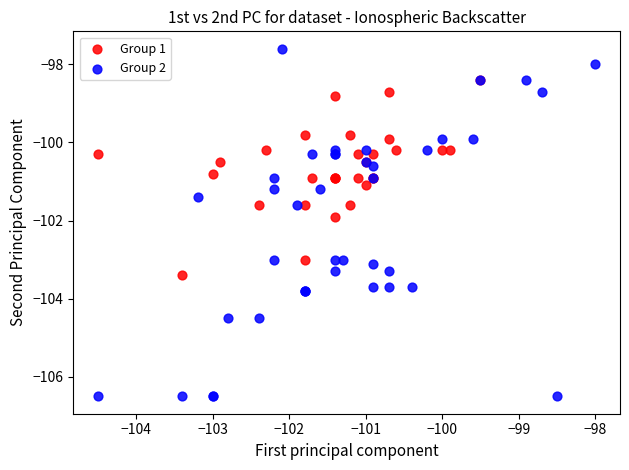

Which series has the largest Y range (max minus min)?

Group 2